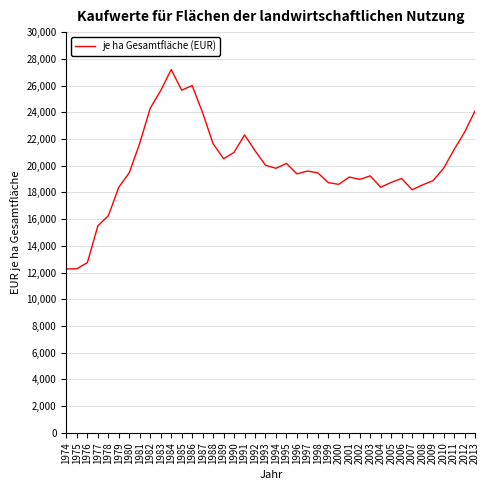

True or false: the data shows 11843 at 2002.

False